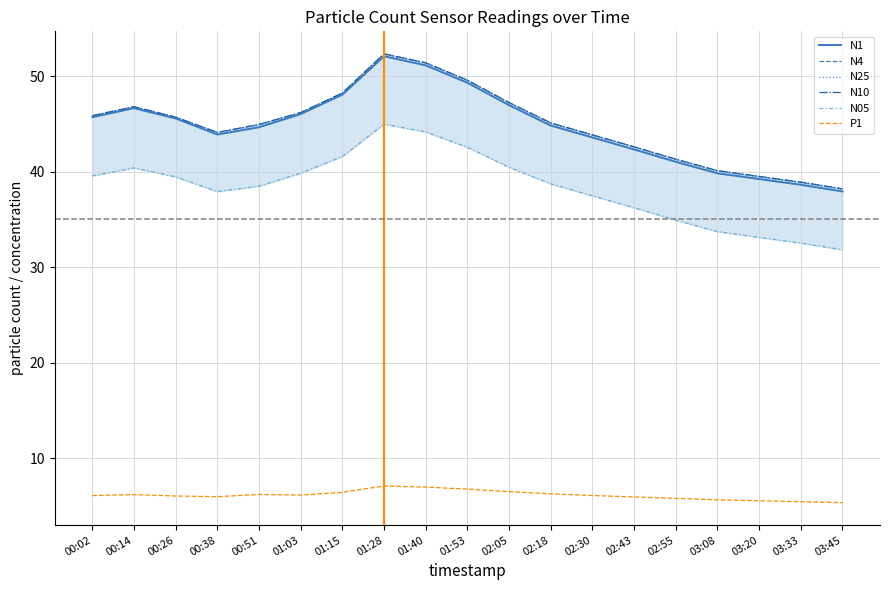

What is the spread (max minus min) of values at 03:45?

32.9